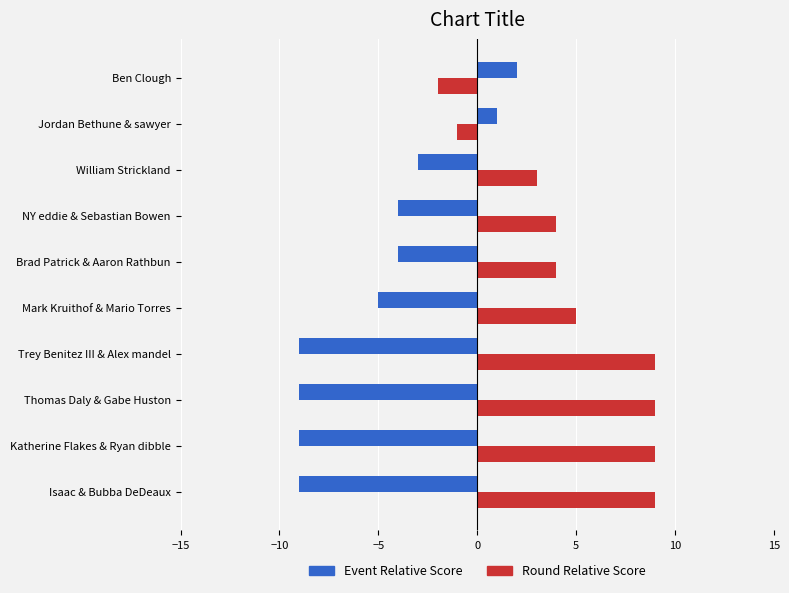

What is the difference between the highest and lowest values at NY eddie & Sebastian Bowen?

8